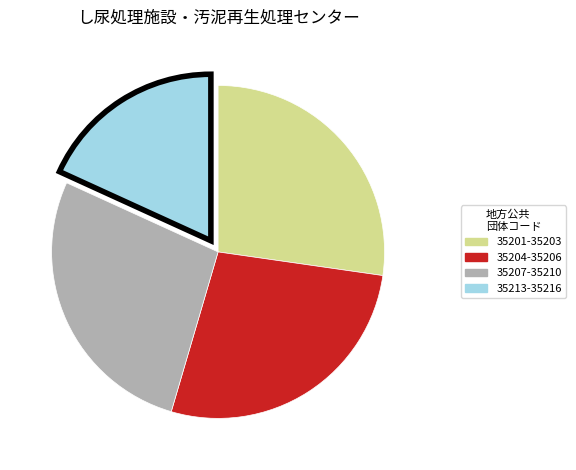

Is there a majority slice in this chart?

No